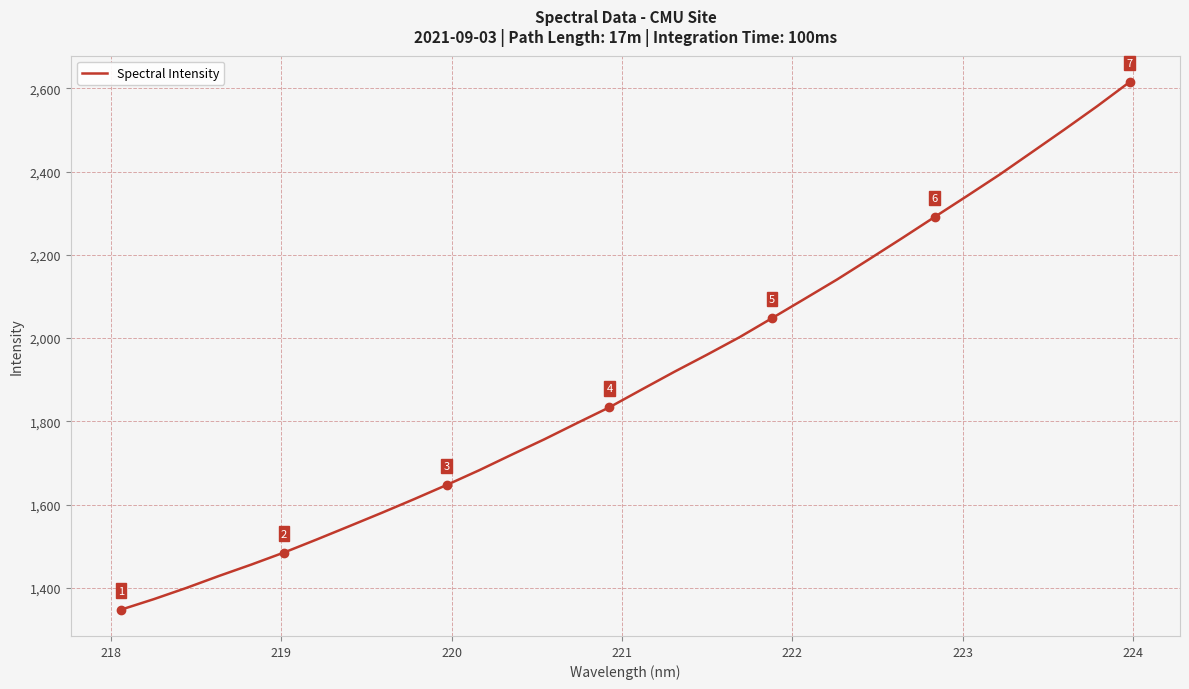

What is the difference between the maximum and minimum values?

1267.0